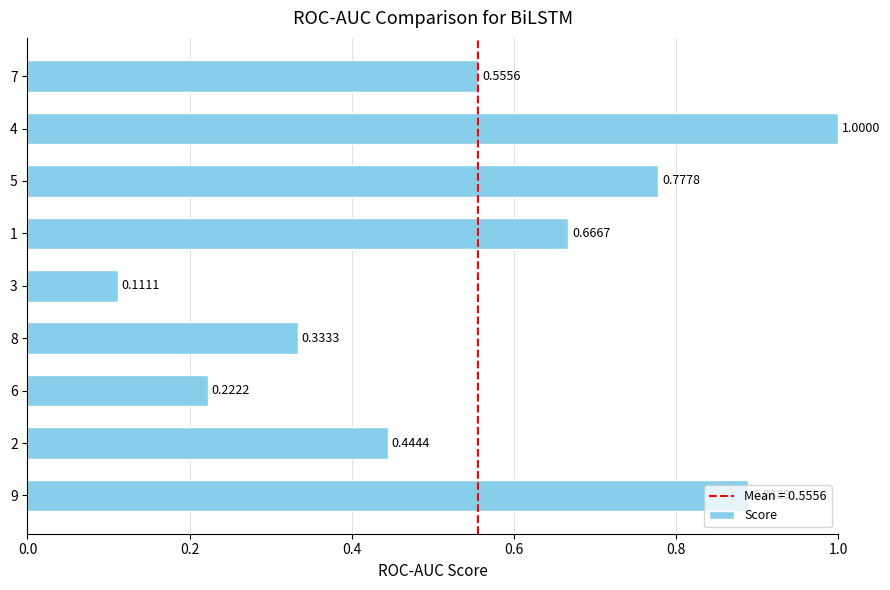

Where is the data nearest to the value 0?

3